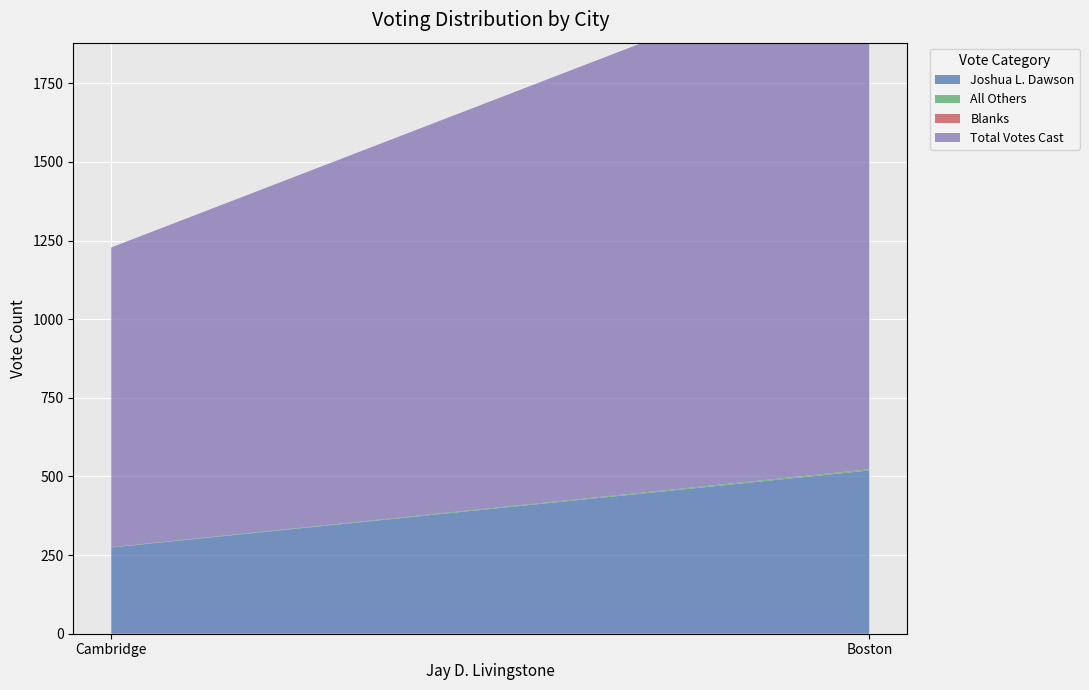

Reading right to left, transcribe all the data shown in this chart.

Joshua L. Dawson: Cambridge=274	Boston=519
All Others: Cambridge=1	Boston=4
Blanks: Cambridge=0	Boston=0
Total Votes Cast: Cambridge=953	Boston=1634